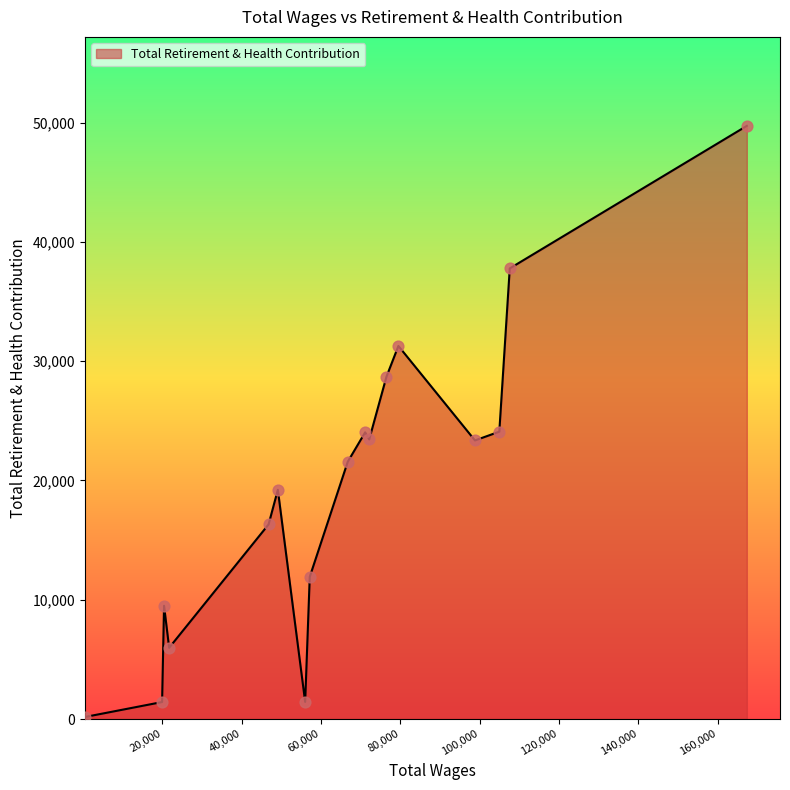

What is the difference between the maximum and minimum values?

49551